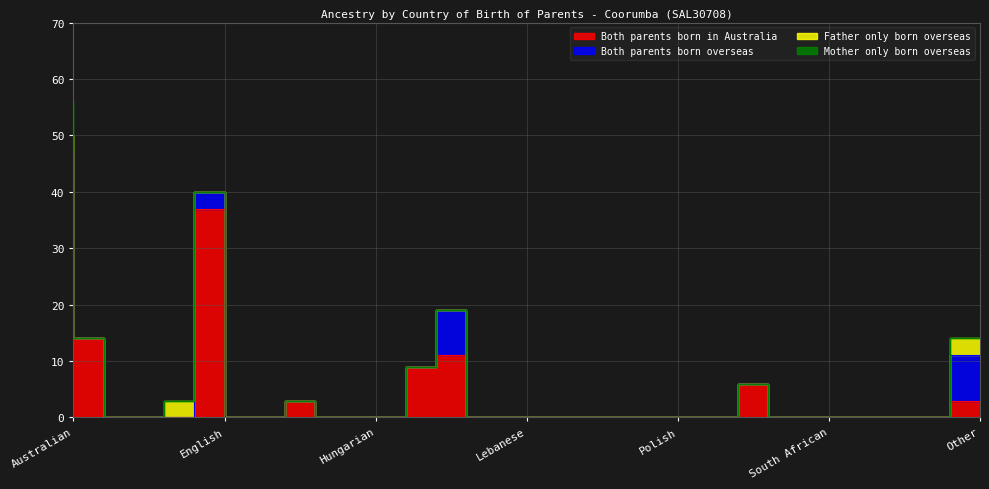

Which label corresponds to the largest value in the chart?

Australian